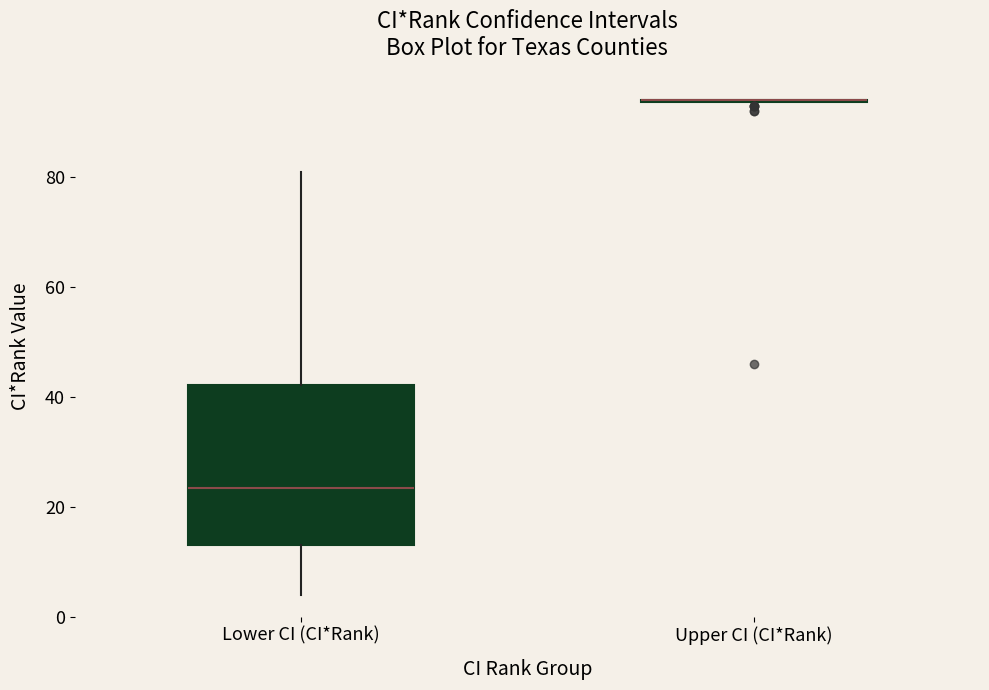

Which box is the tallest, from its lower edge to its upper edge?

Lower CI (CI*Rank)